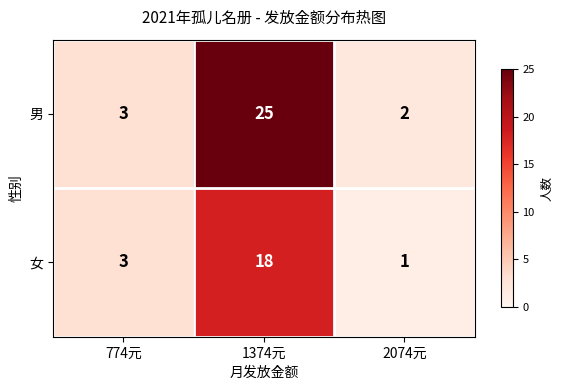

What is the approximate value of 女 at 1374元, to the nearest 5?

20